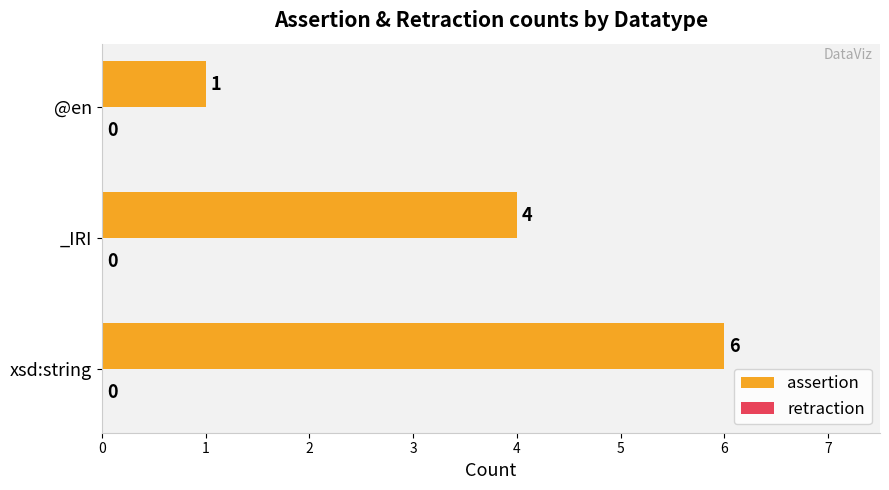

What is the change in value from _IRI to @en?

-3